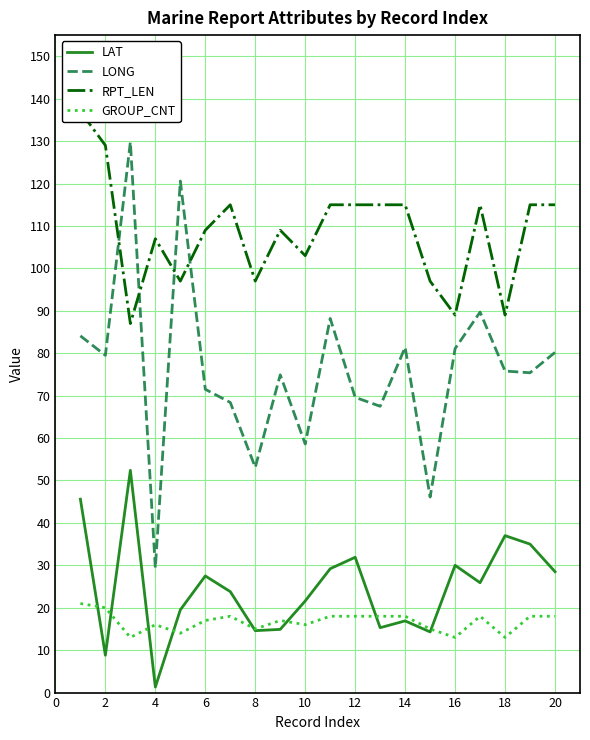

What is the minimum value for GROUP_CNT?

13.0